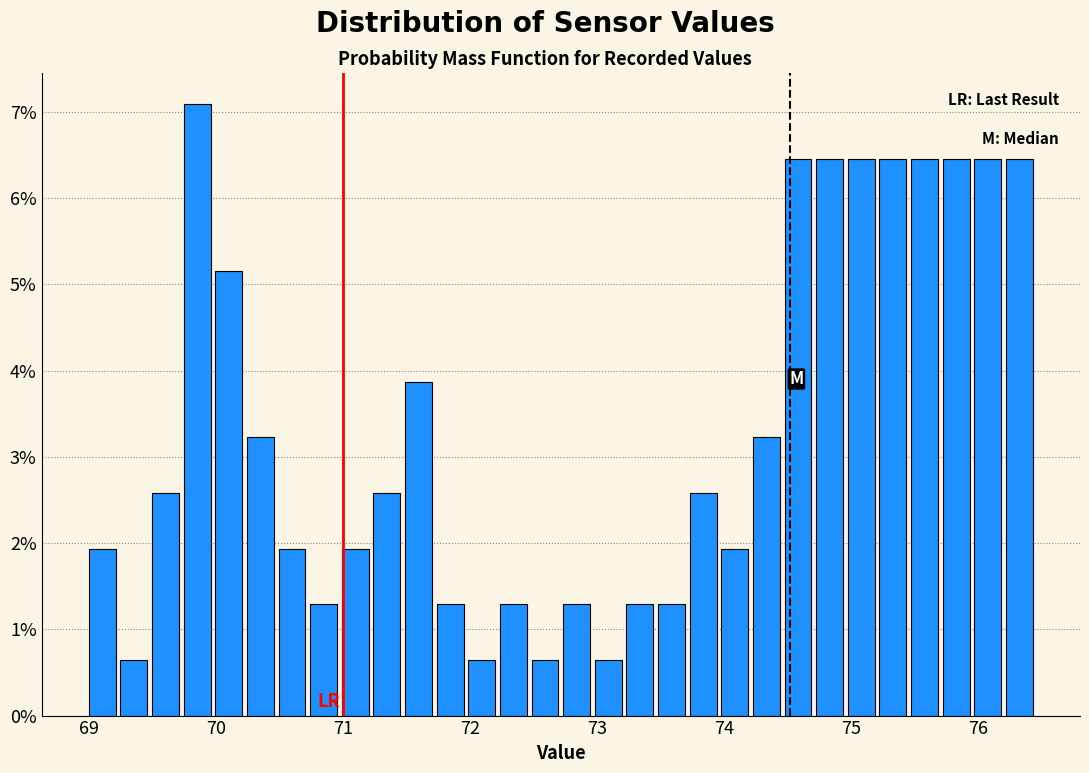

Read against the x-axis, roughly where is the centre of the tallest bar?

69.9